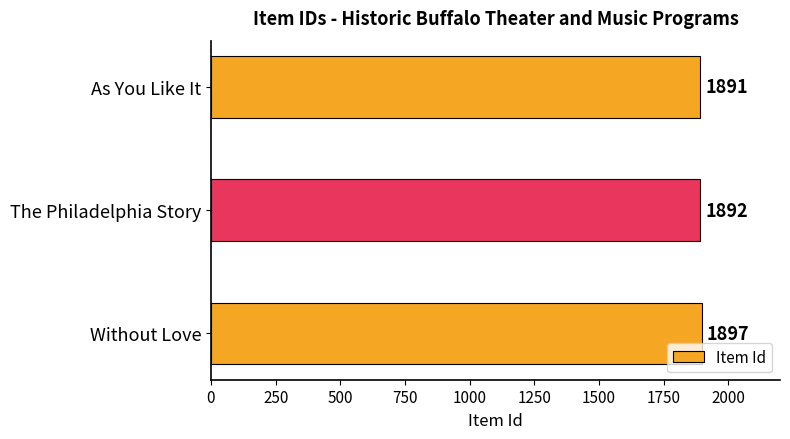

Does the chart contain stacked bars?

No